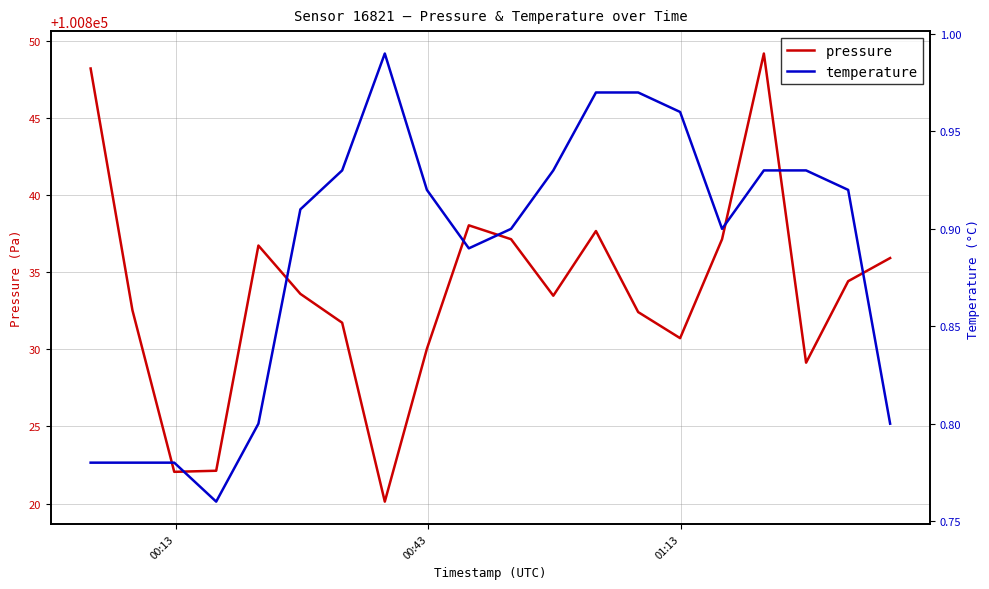

What is the highest value of the pressure series?

100849.2